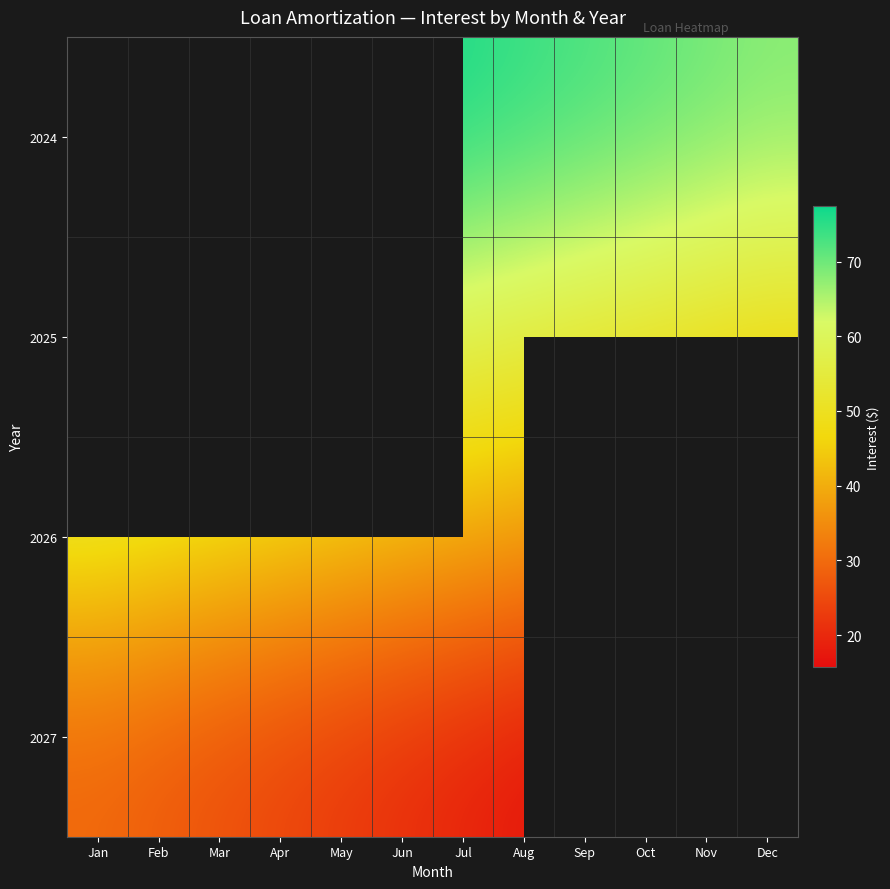

What is the total value across all series at Sep?

179.1